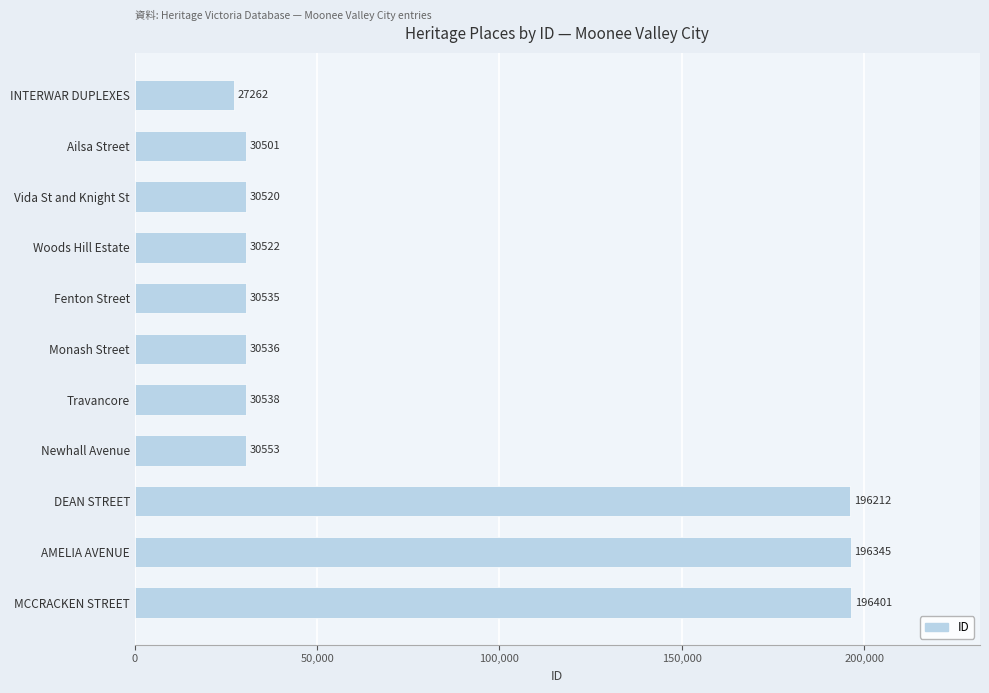

Rank the categories by value from highest to lowest.

MCCRACKEN STREET, AMELIA AVENUE, DEAN STREET, Newhall Avenue, Travancore, Monash Street, Fenton Street, Woods Hill Estate, Vida St and Knight St, Ailsa Street, INTERWAR DUPLEXES